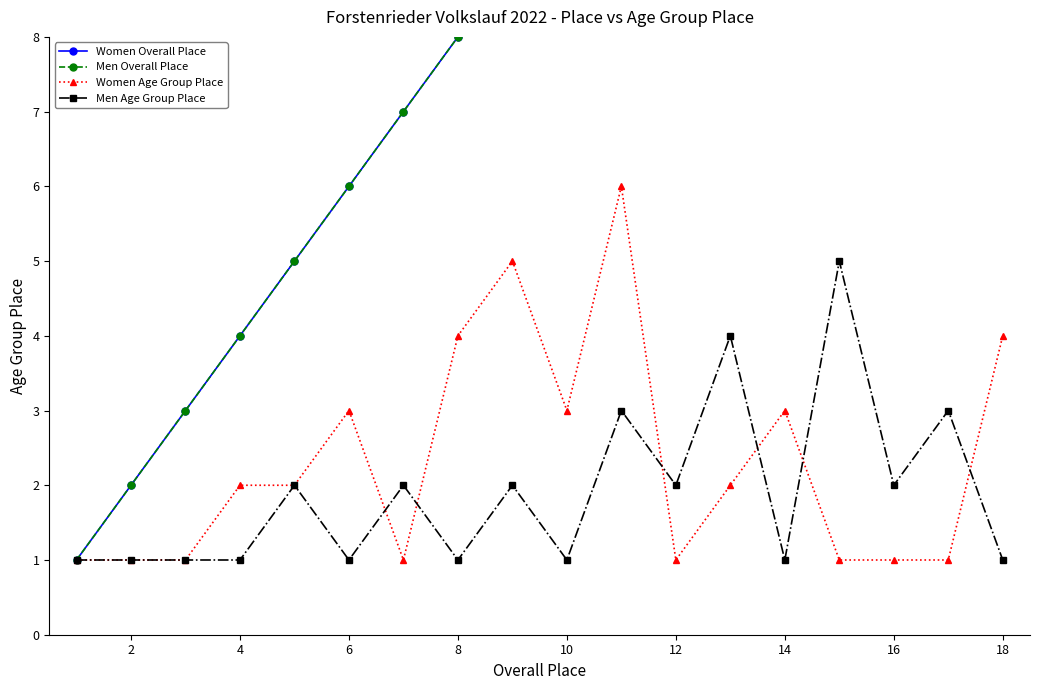

True or false: Men Age Group Place has more than 0 interior local peaks.

True